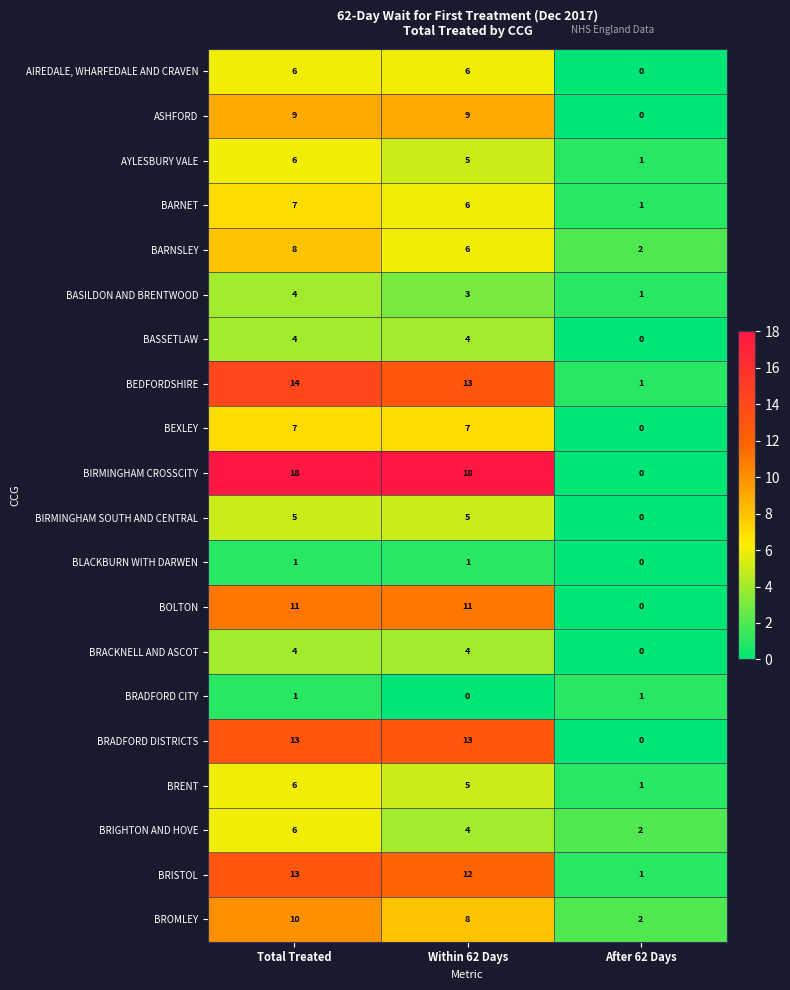

Count the number of data series in this chart.

20